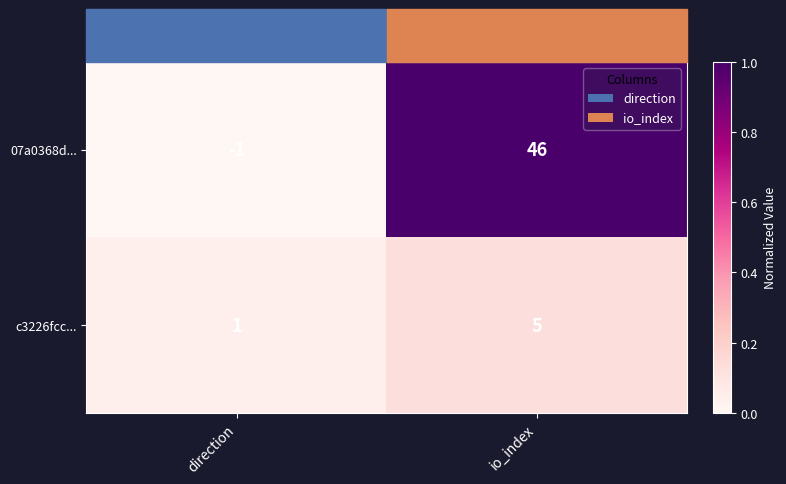

The value of c3226fcc... at direction is 1. True or false?

True